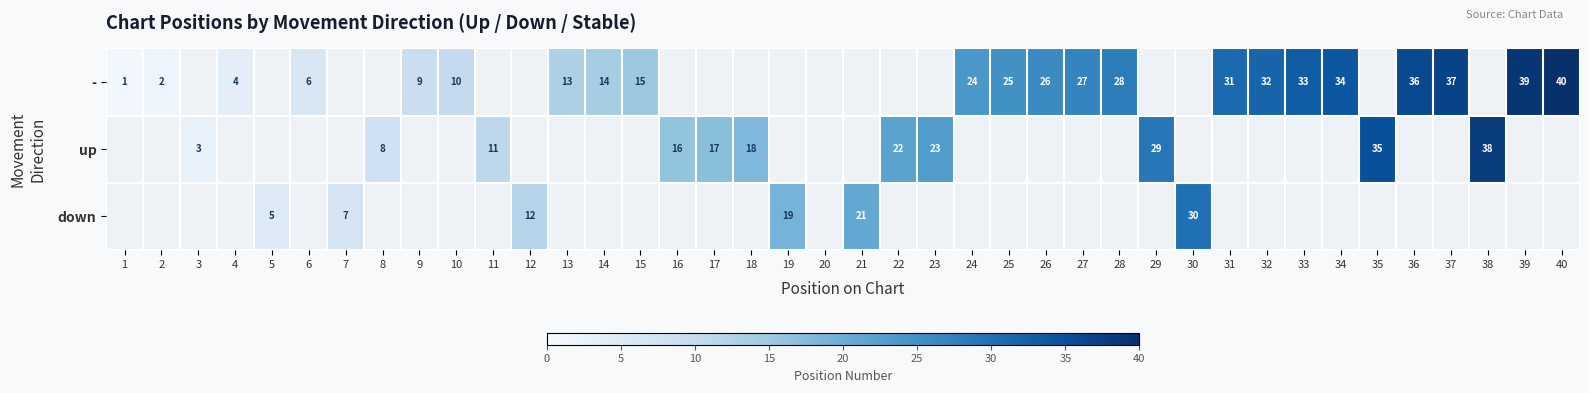

Which series has the largest range (max minus min)?

up